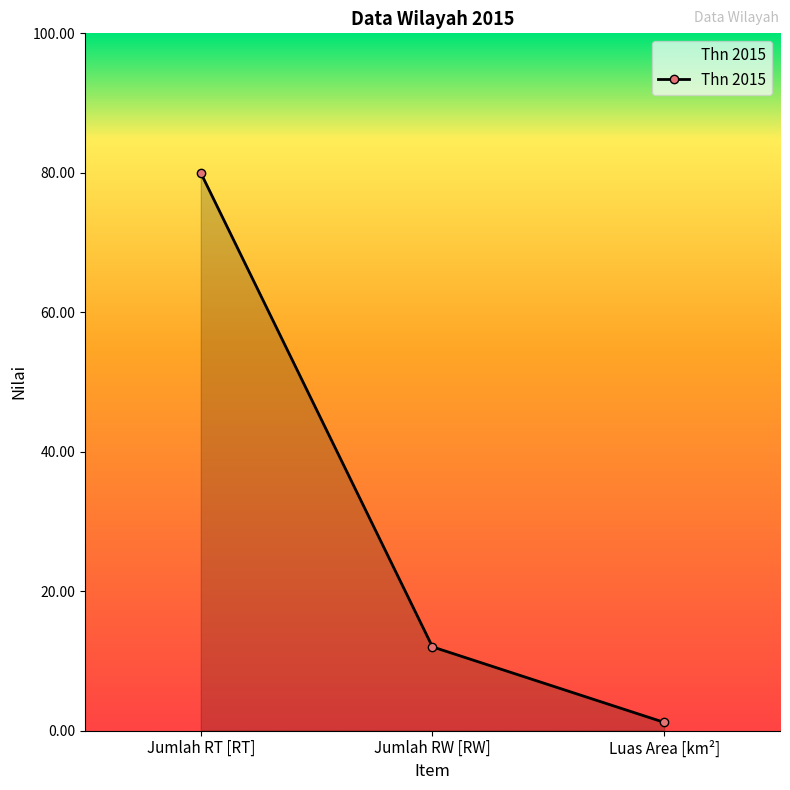

Rank the categories by value from highest to lowest.

Jumlah RT [RT], Jumlah RW [RW], Luas Area [km²]